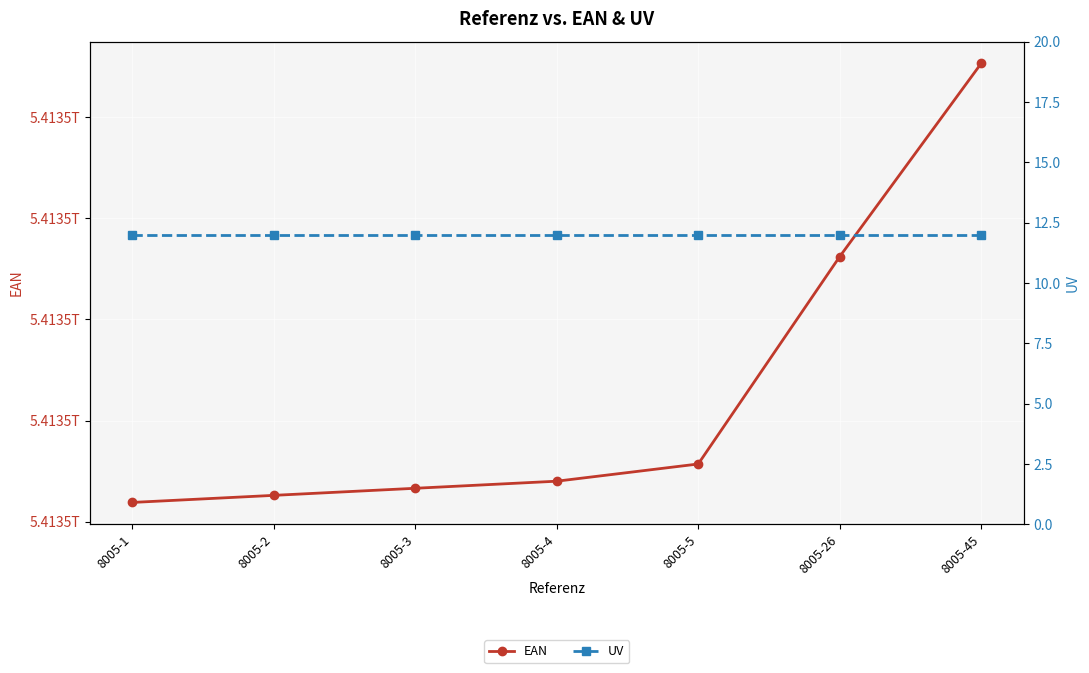

The UV series shows 12 at 8005-45. True or false?

True